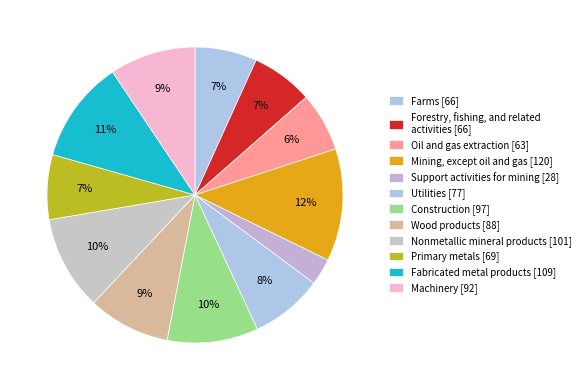

True or false: Wood products accounts for 9% of the total.

True